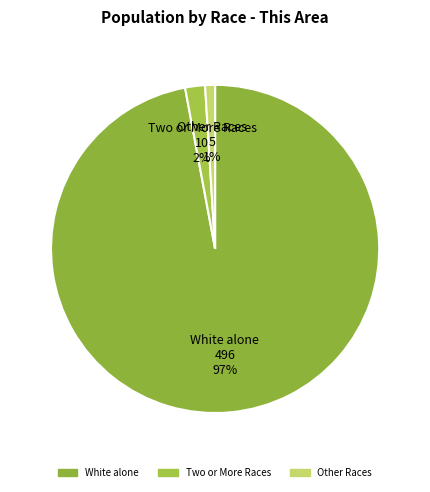

How many segments does this pie chart have?

3